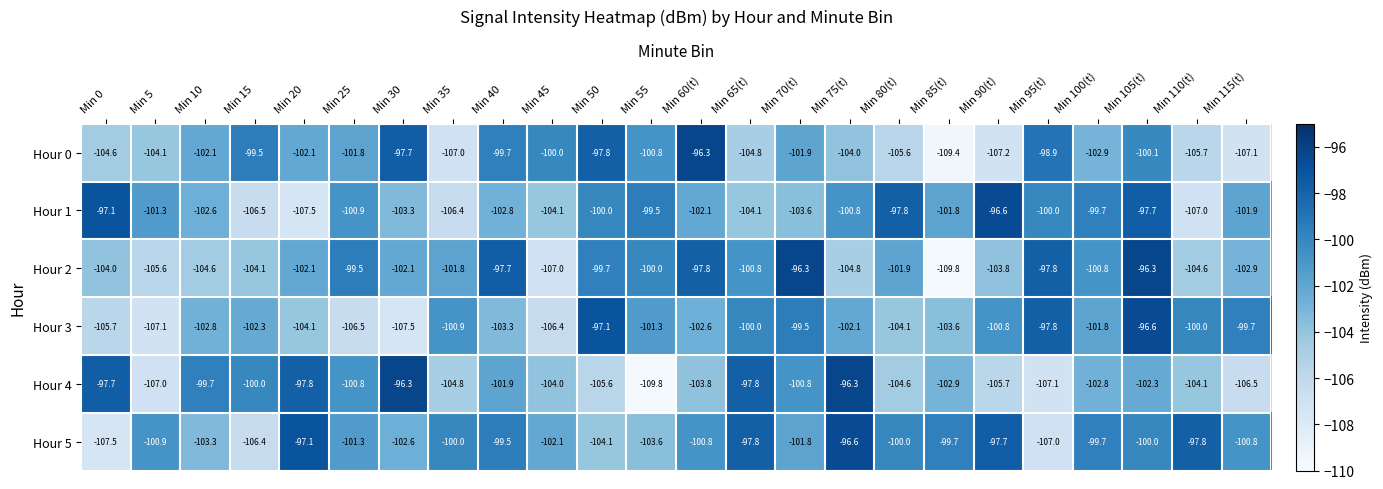

Rank the series at Min 105(t) from lowest to highest value.

Hour 4, Hour 0, Hour 5, Hour 1, Hour 3, Hour 2